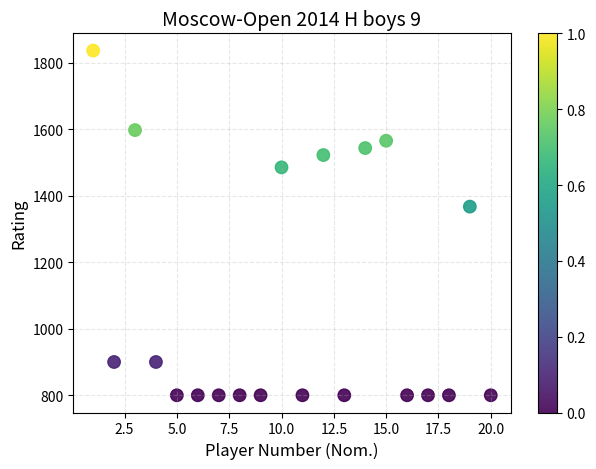

What Y value in the scatter plot is closest to 1318?

1367